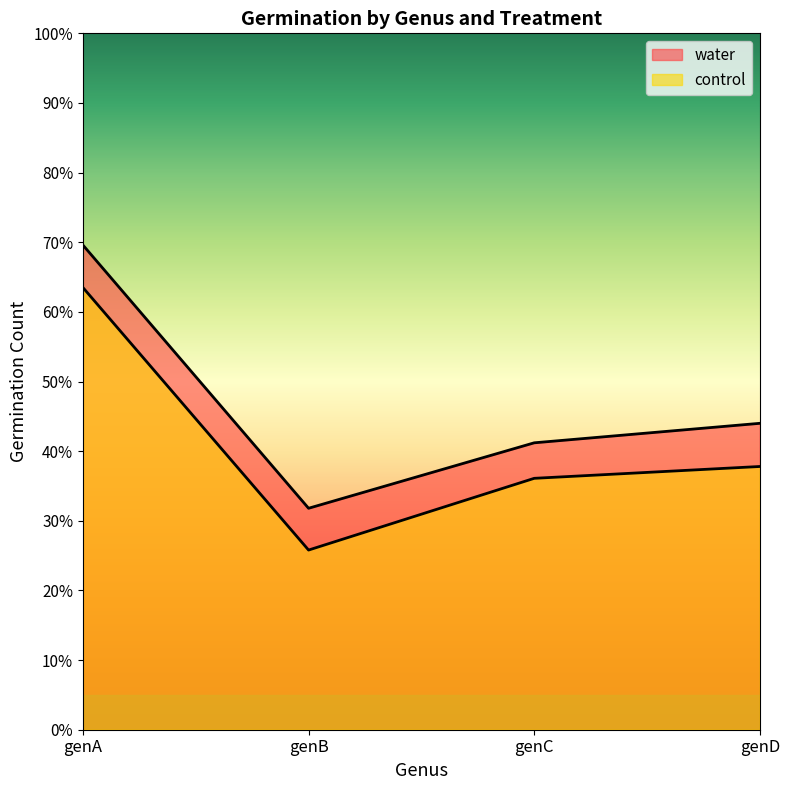

What is the difference between the second highest and minimum values in the water series?

122